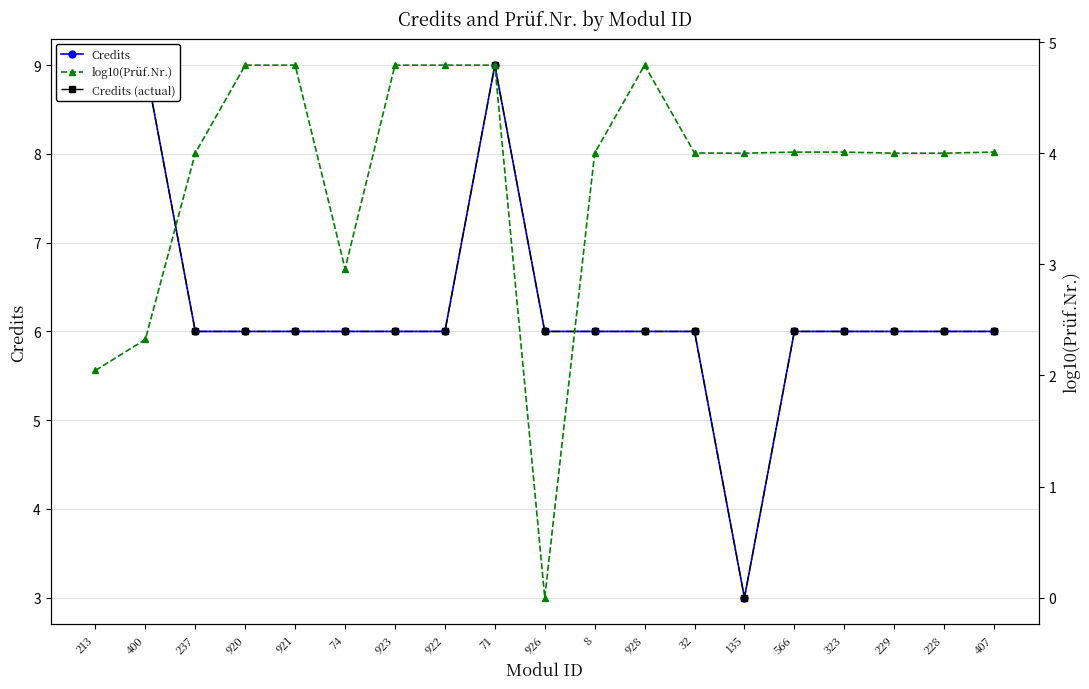

After their last crossing, which series has the higher values: log10(Prüf.Nr.) or Credits (actual)?

Credits (actual)